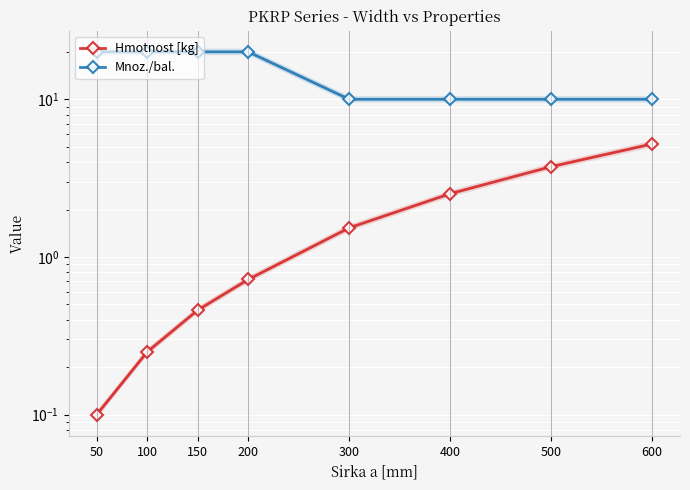

How many values in the Hmotnost [kg] series are below 1?

4